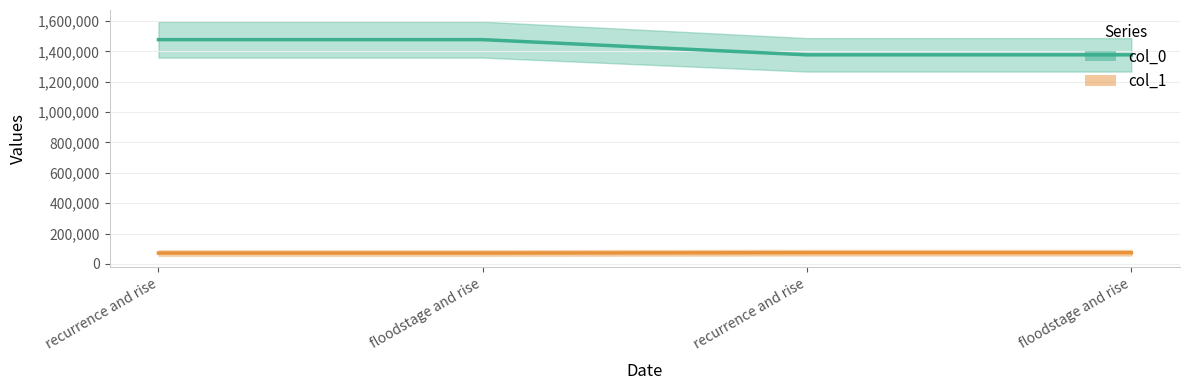

How many values in the col_1 series exceed 73849?

2